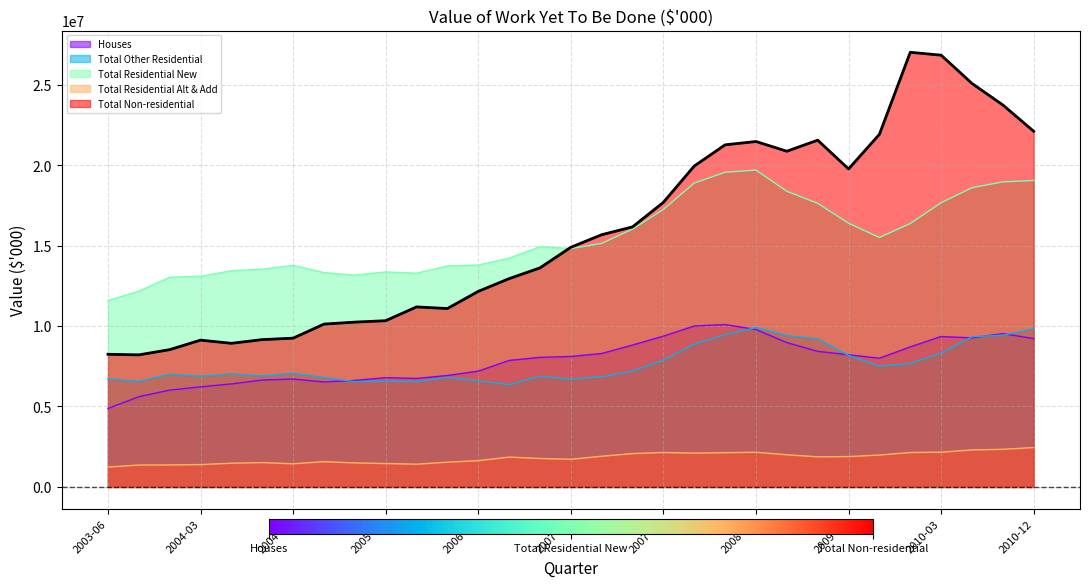

What is the minimum value for Total Non-residential?

8206061